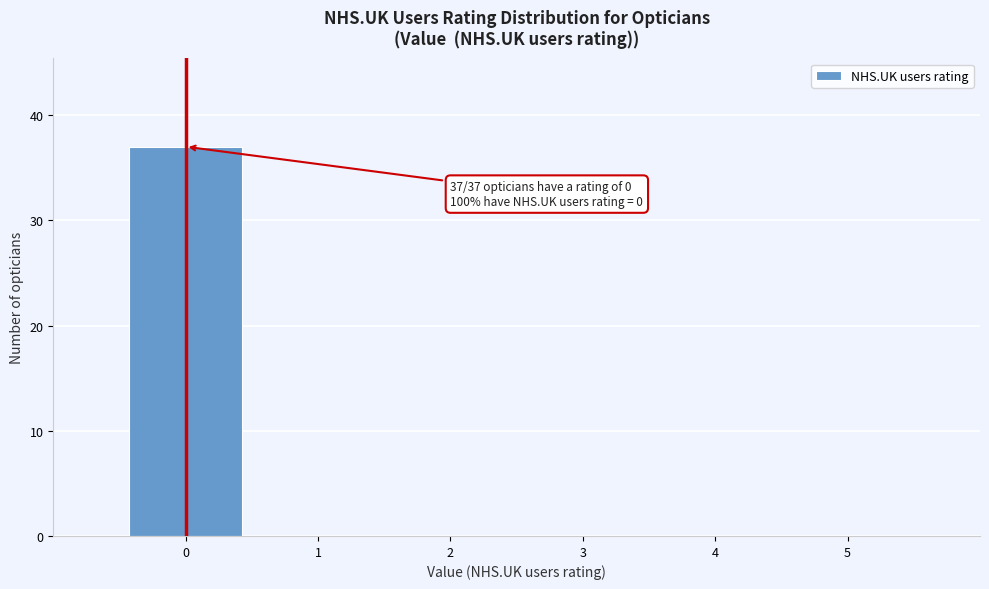

Which range on the x-axis has the tallest bar?

-0.5 to 0.5